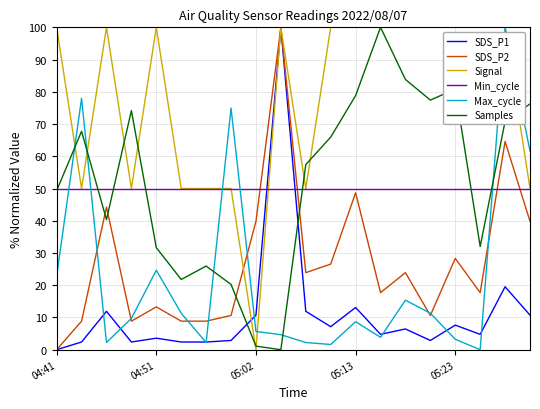

Which series ends up on top after the final intersection of SDS_P2 and Min_cycle?

Min_cycle